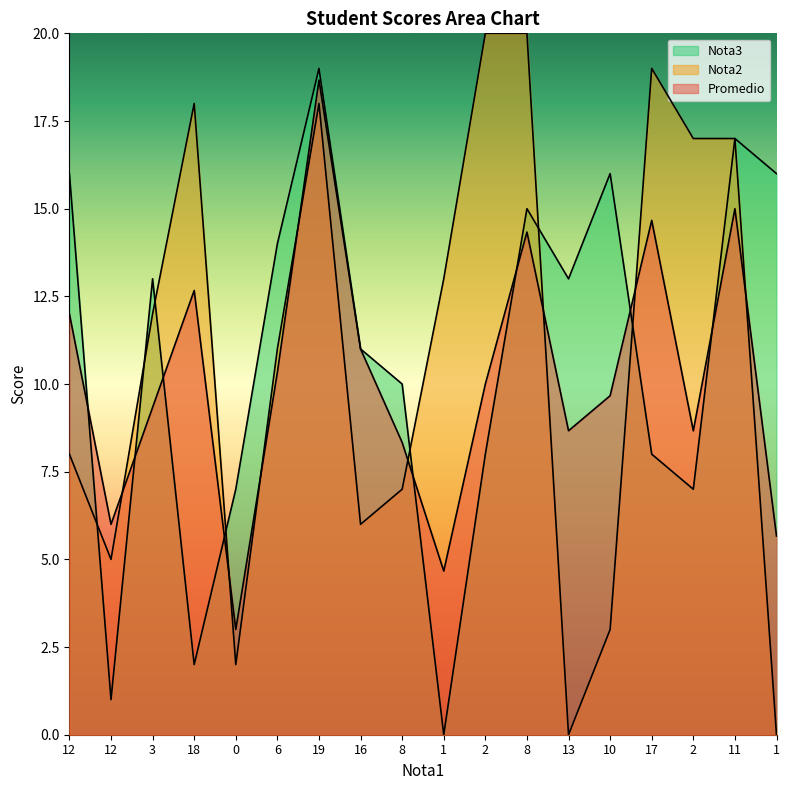

Which series has the largest total across all categories?

Nota2